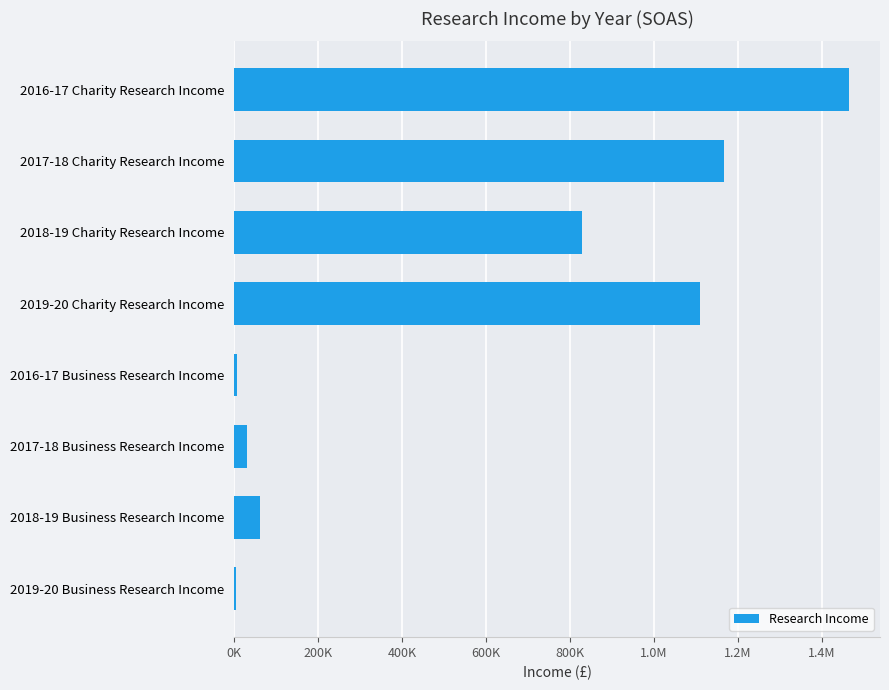

Are the bars horizontal?

Yes